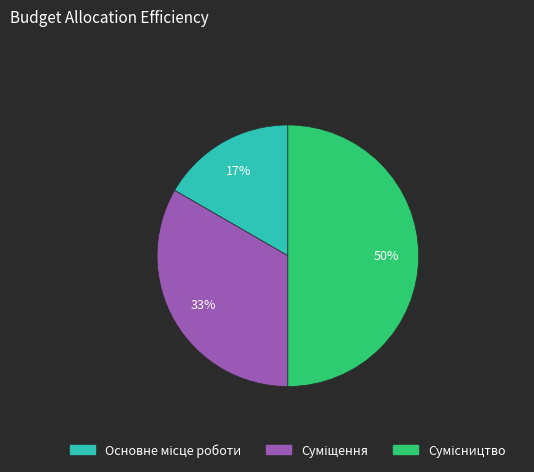

To the nearest percent, what is the difference between the largest and smallest slice percentages?

33%